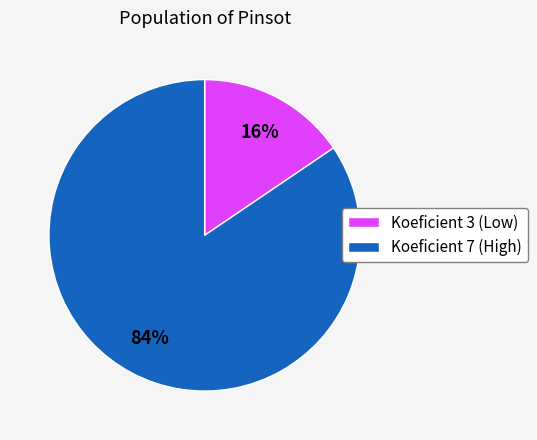

True or false: Koeficient 7 (High) accounts for 97% of the total.

False